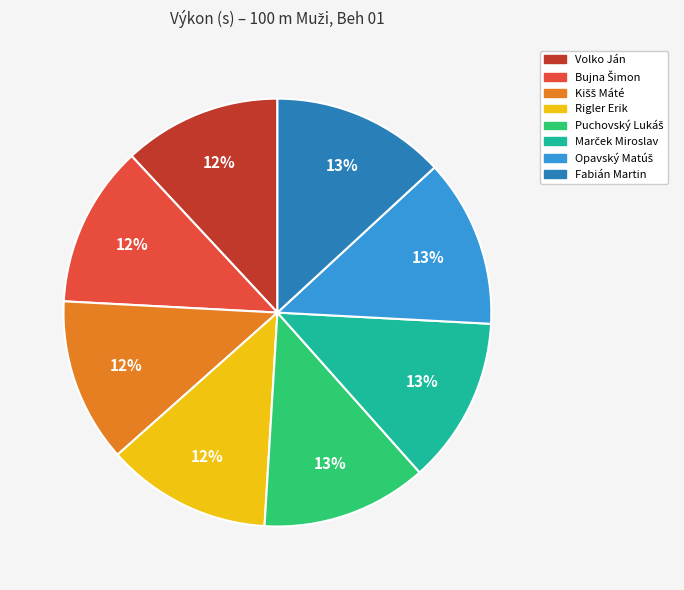

The Fabián Martin slice represents 13% of the pie. True or false?

True